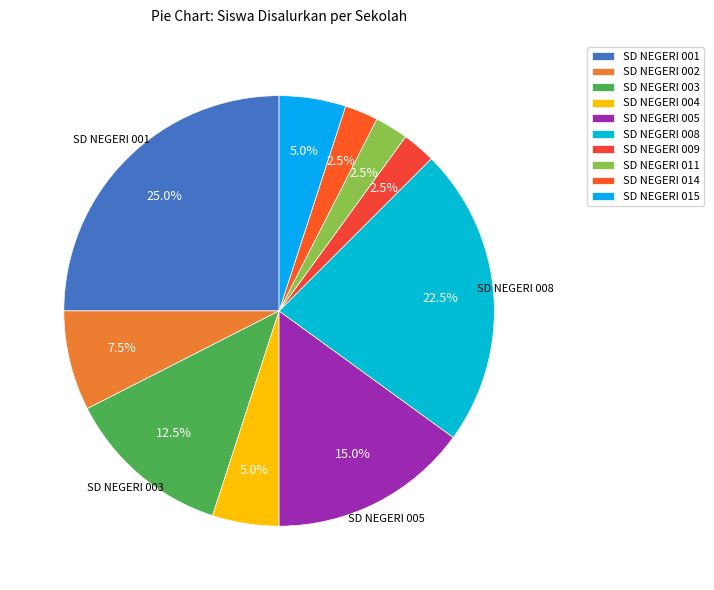

Which has a higher value, SD NEGERI 002 or SD NEGERI 009?

SD NEGERI 002